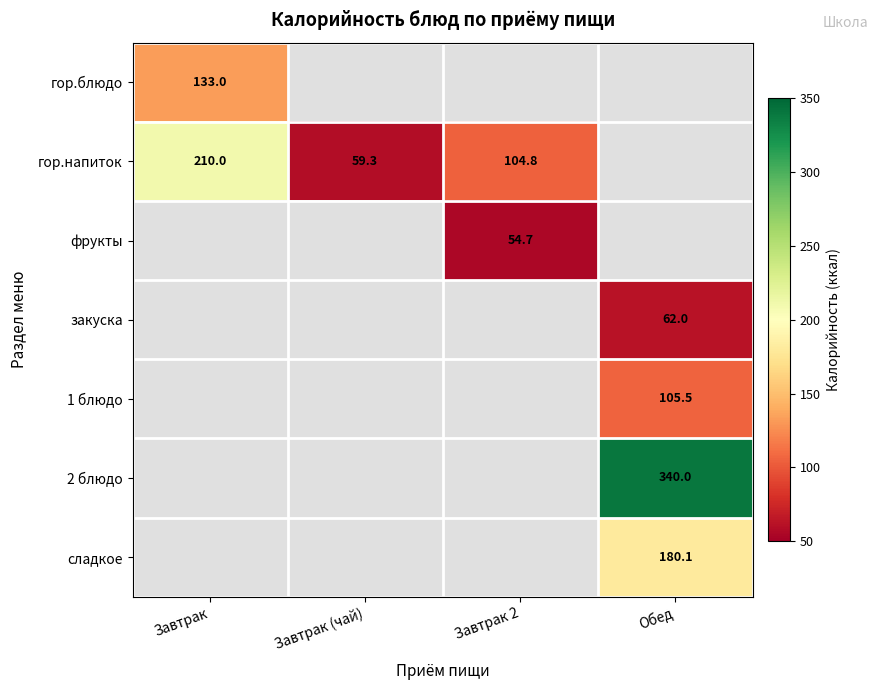

The value of 2 блюдо at Обед is 340.0. True or false?

True